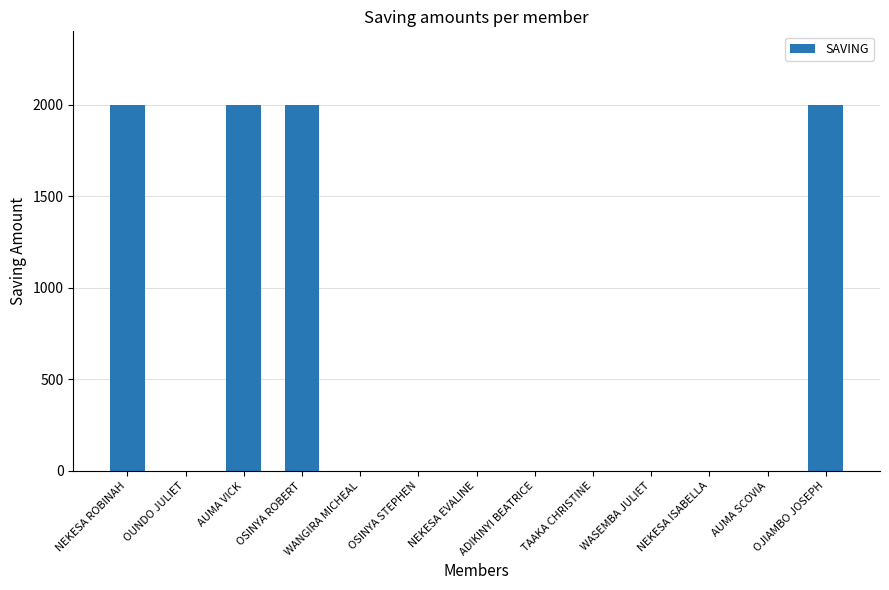

What is the greatest value displayed?

2000